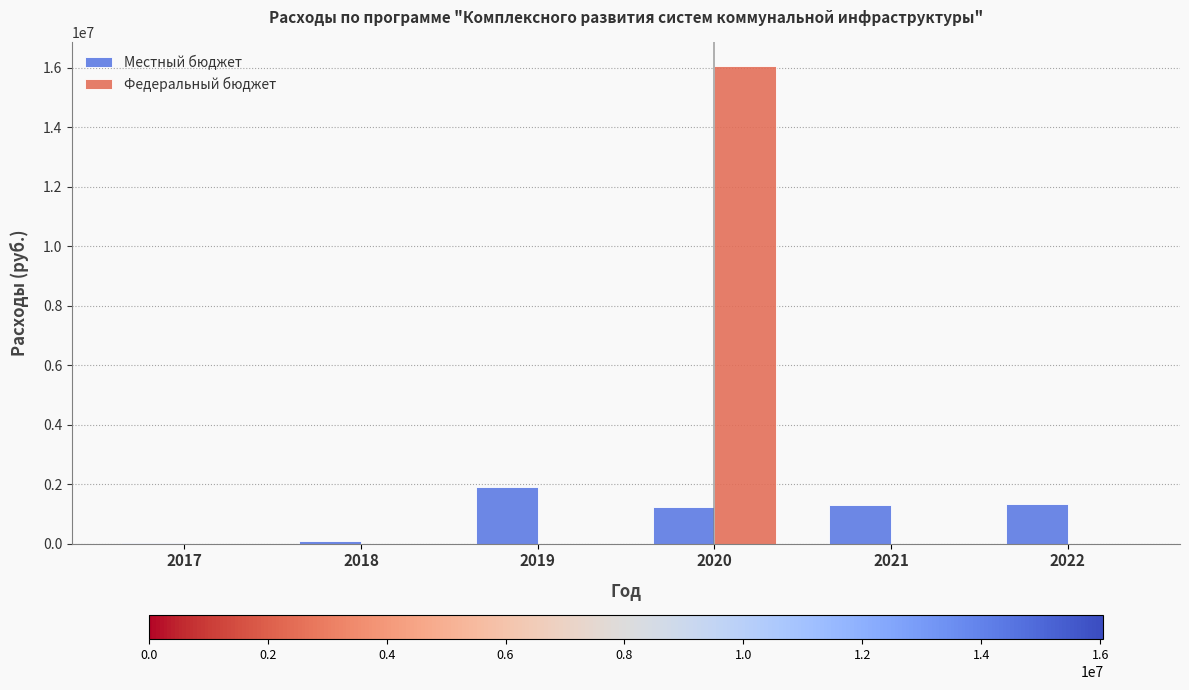

Which series changed the most between 2020 and 2021?

Федеральный бюджет